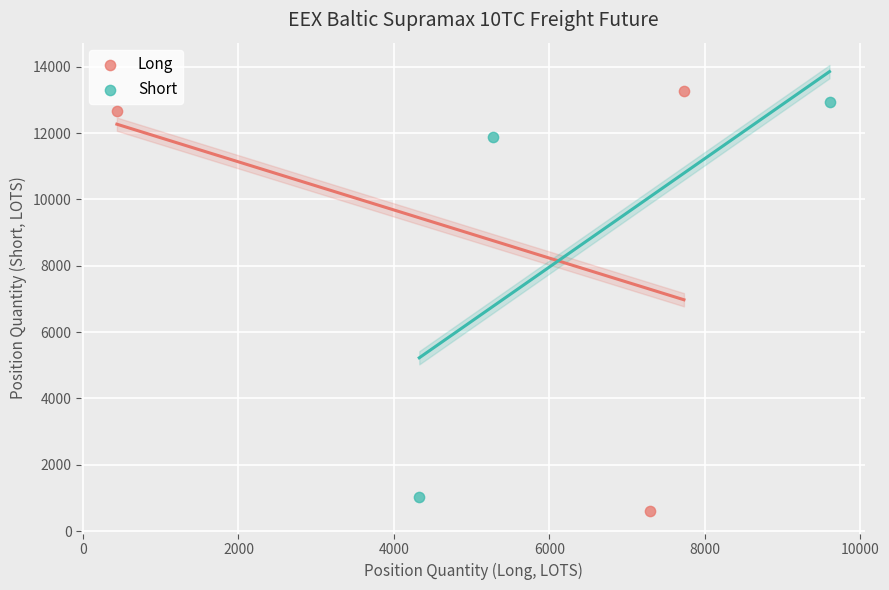

Which series contains the highest Y value?

Long